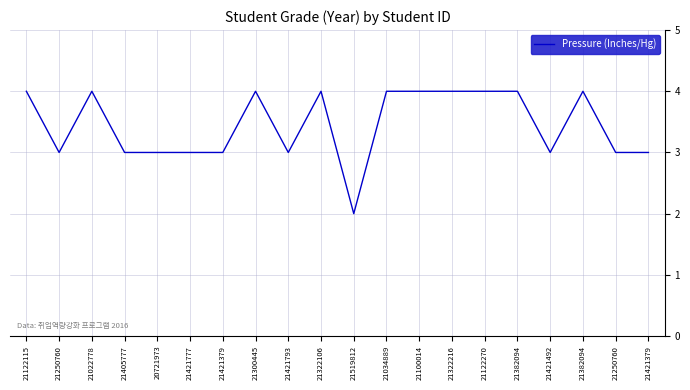

How many interior local valleys (lower than both neighbors) does the data have?

4